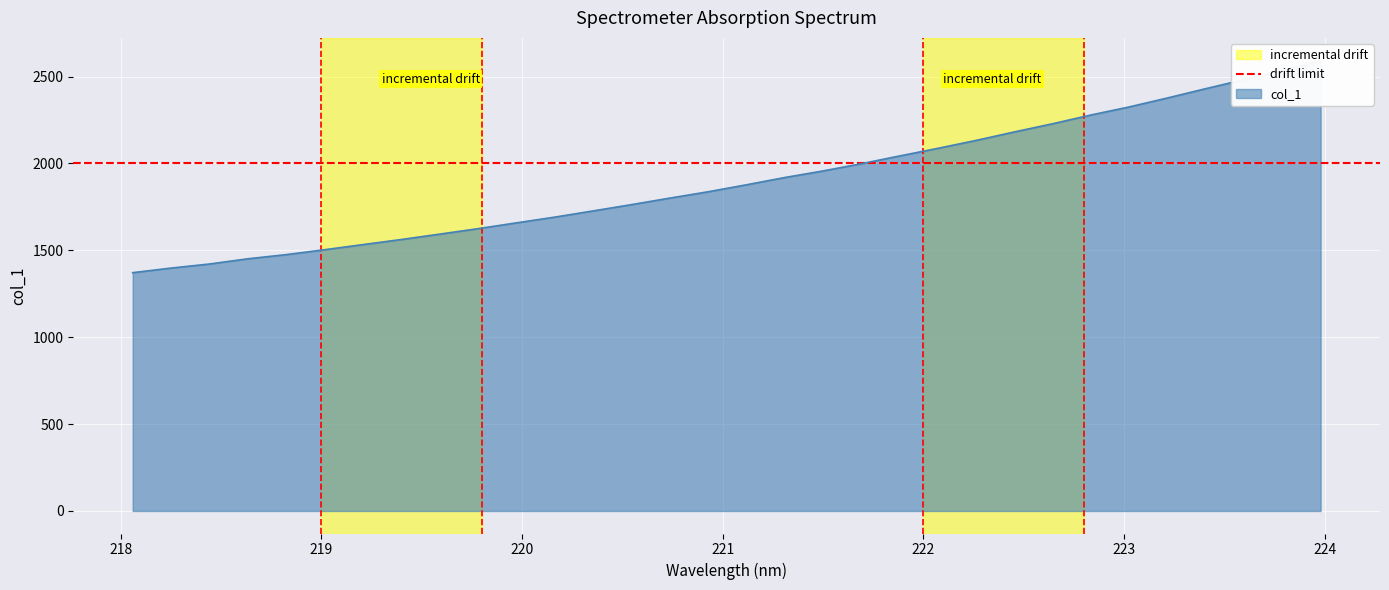

Does the chart display data point markers on the line(s)?

No